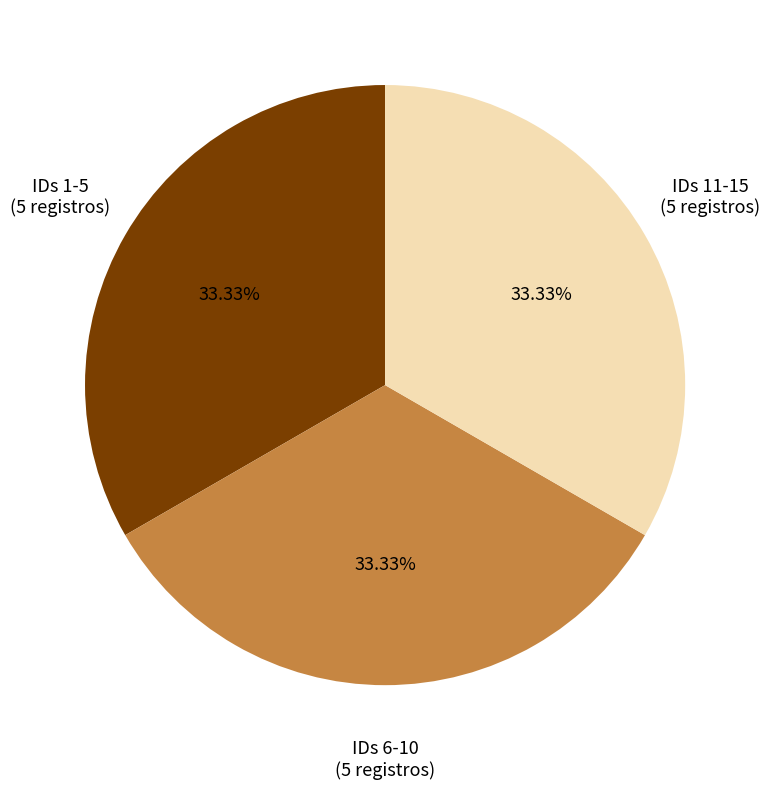

How many slices are in this pie chart?

3